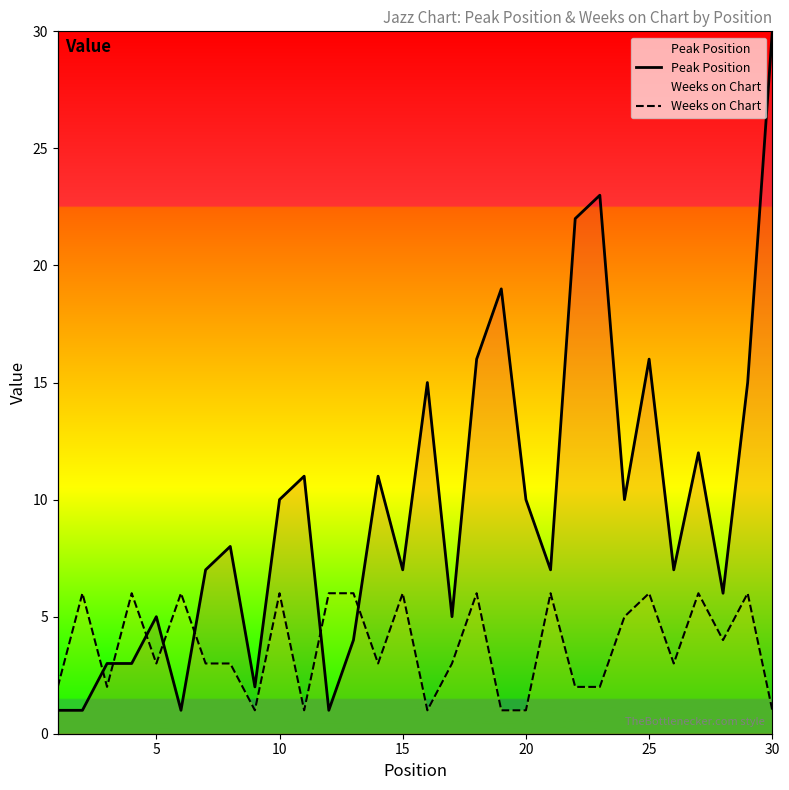

What is the difference between the maximum and minimum values in the Weeks on Chart series?

5